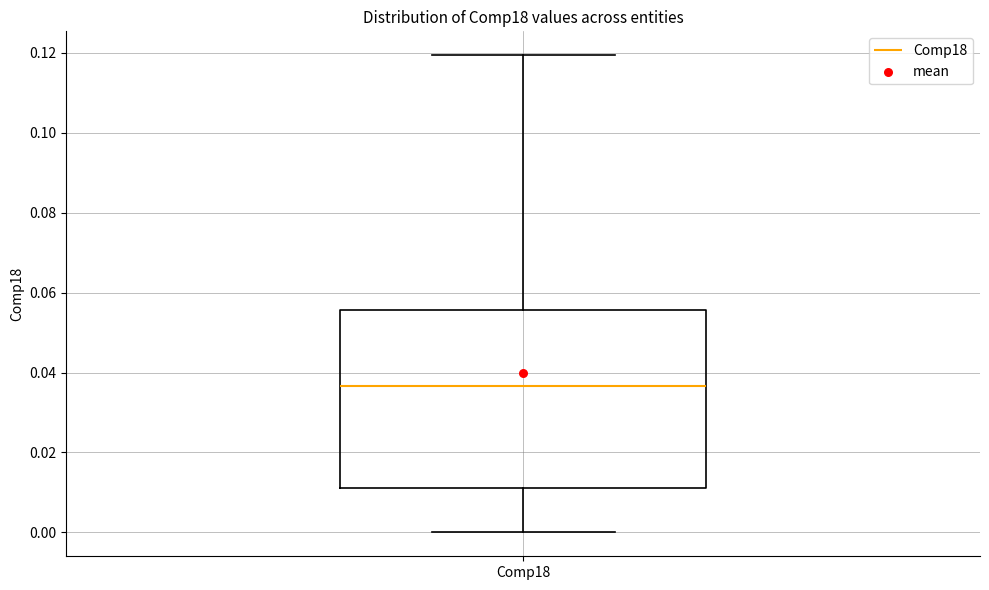

Read this box plot against the y-axis: the position of the median line, the range covered by the box, and the ends of both whiskers. The values are not printed on the chart, so give them approximately, as read against the axis.

median 0.036, box 0.012 to 0.056, whiskers 0.000 to 0.120